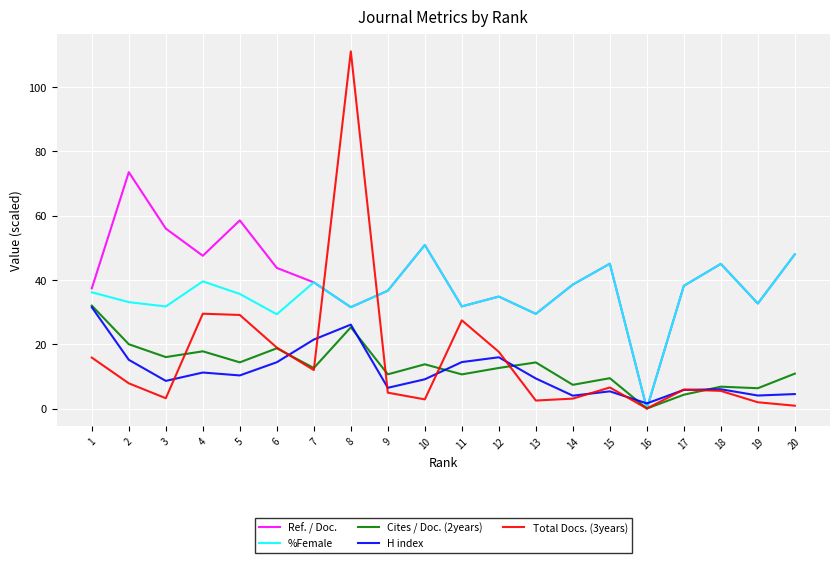

At which category is the sum across all series the highest?

8